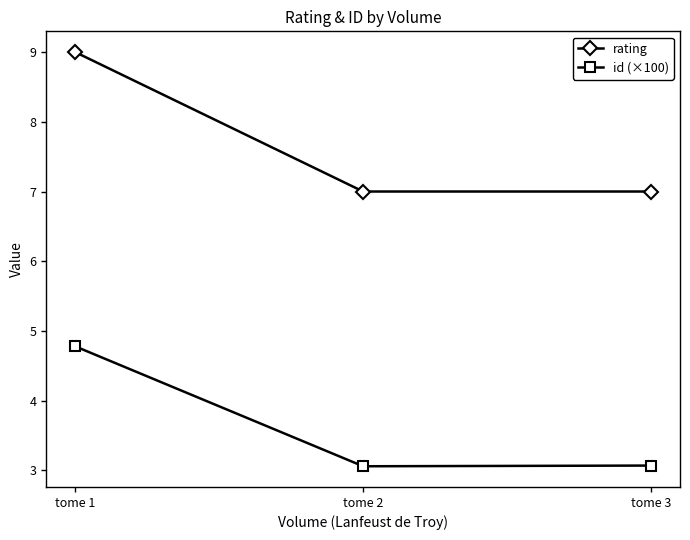

Does the chart have visible grid lines?

No